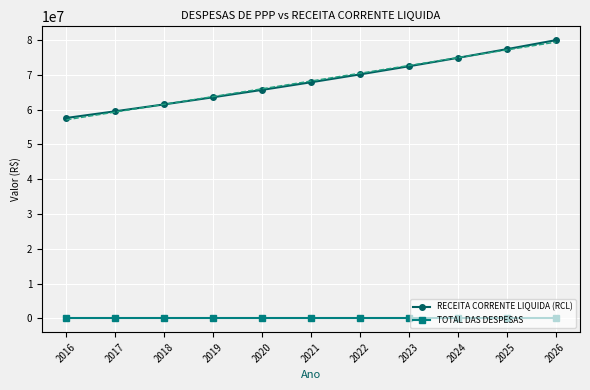

What is the spread (max minus min) of values at 2023?

72715886.8